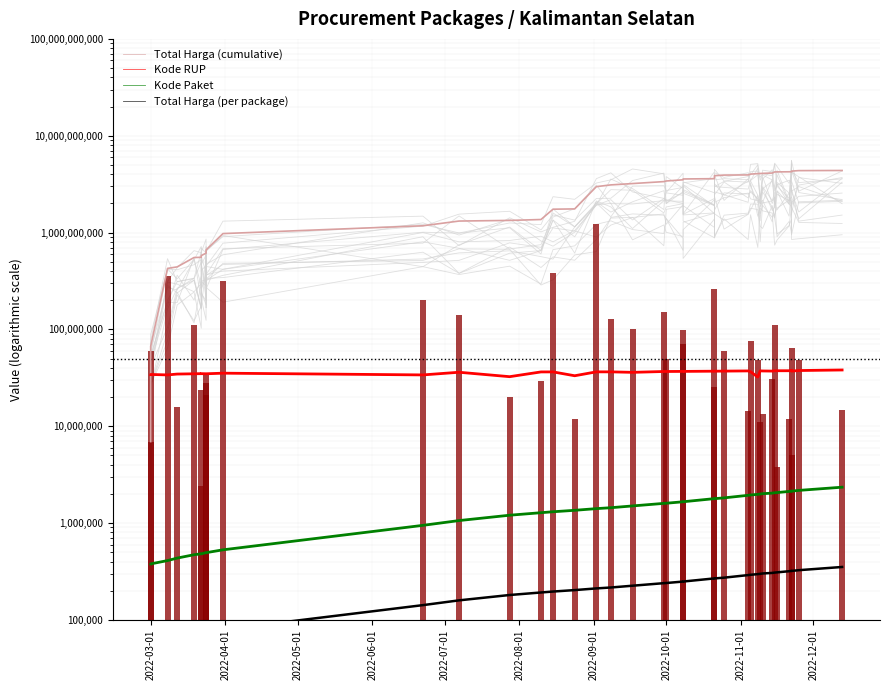

Which series has the largest total across all categories?

Total Harga (cumulative)